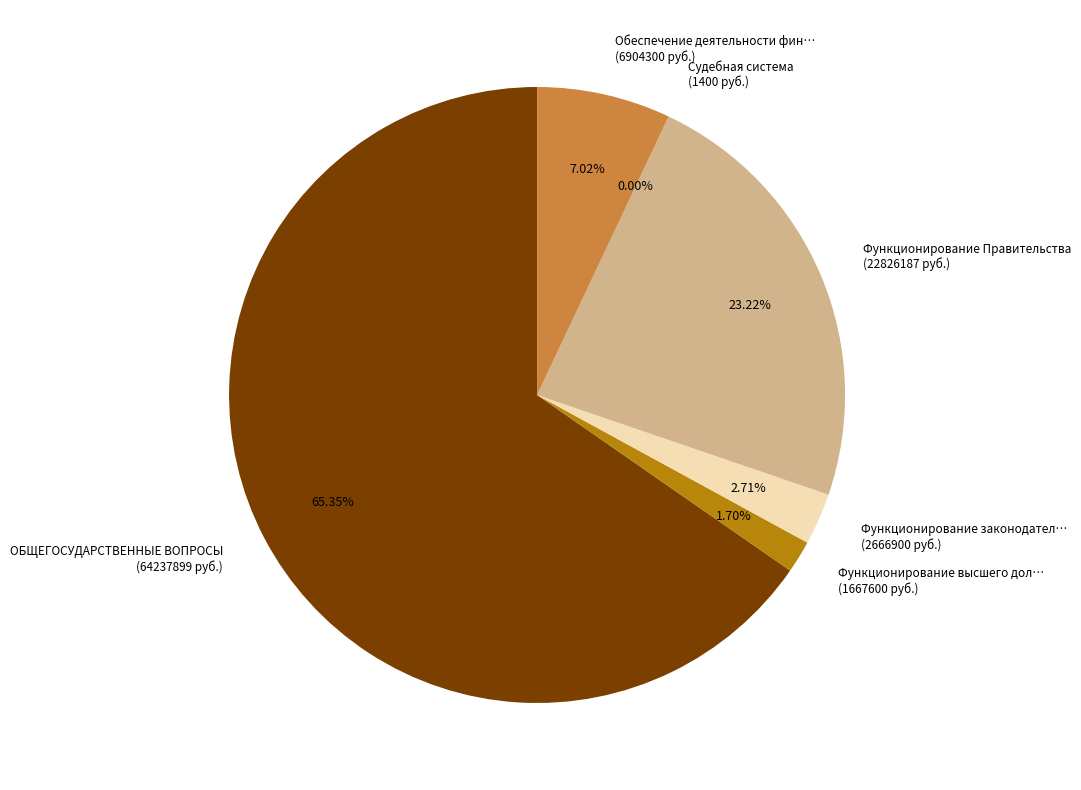

Is there any slice that represents more than half of the pie?

Yes